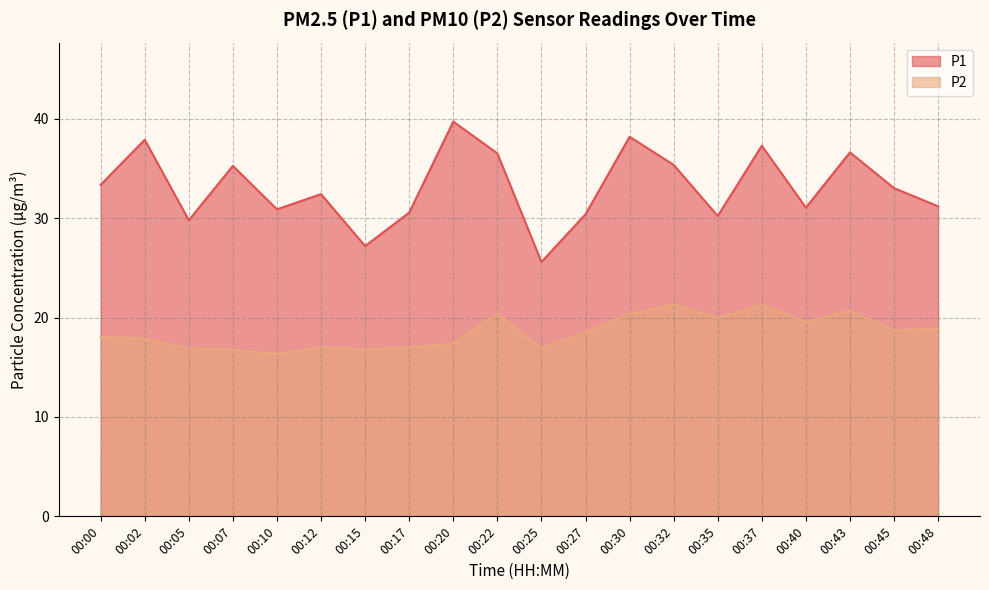

Rank the series at 00:37 from lowest to highest value.

P2, P1